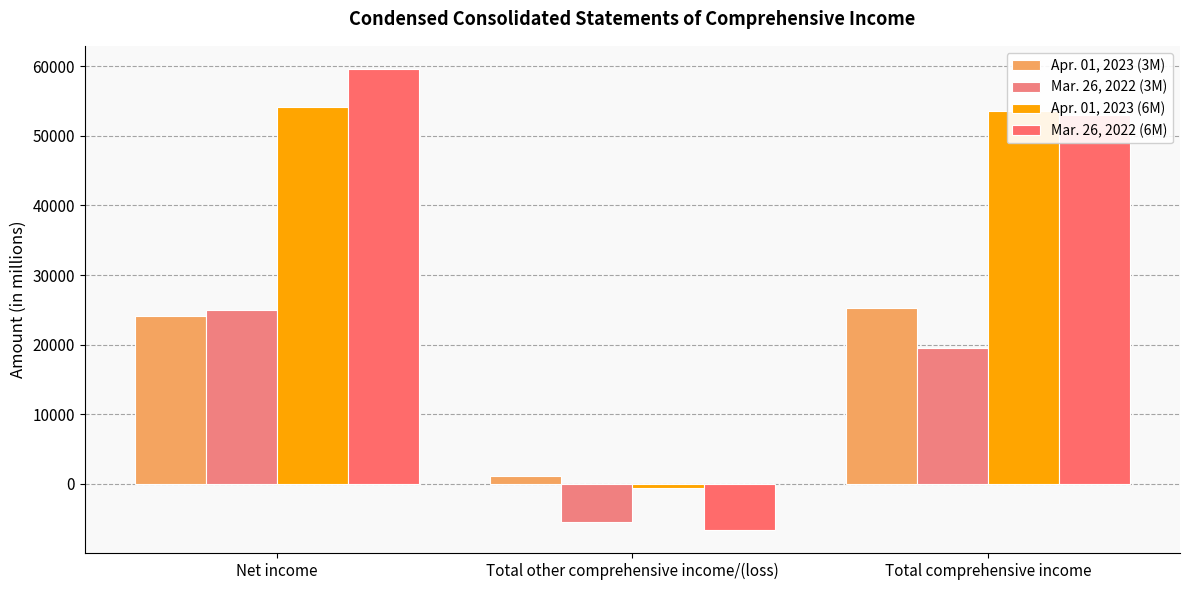

How many groups of bars are there?

3